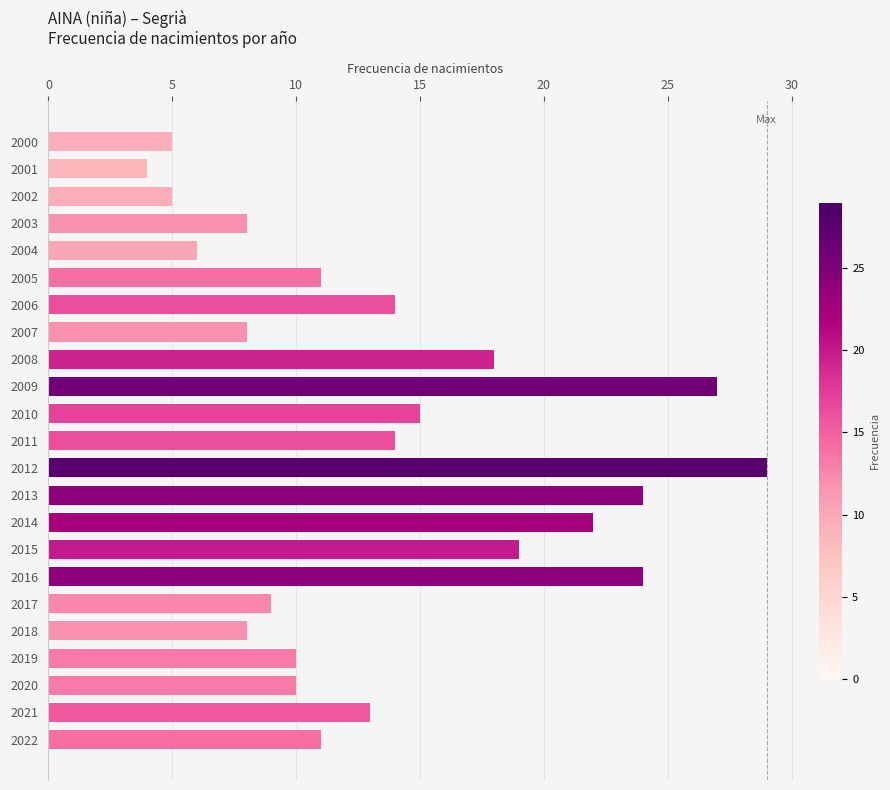

Does the chart contain stacked bars?

No